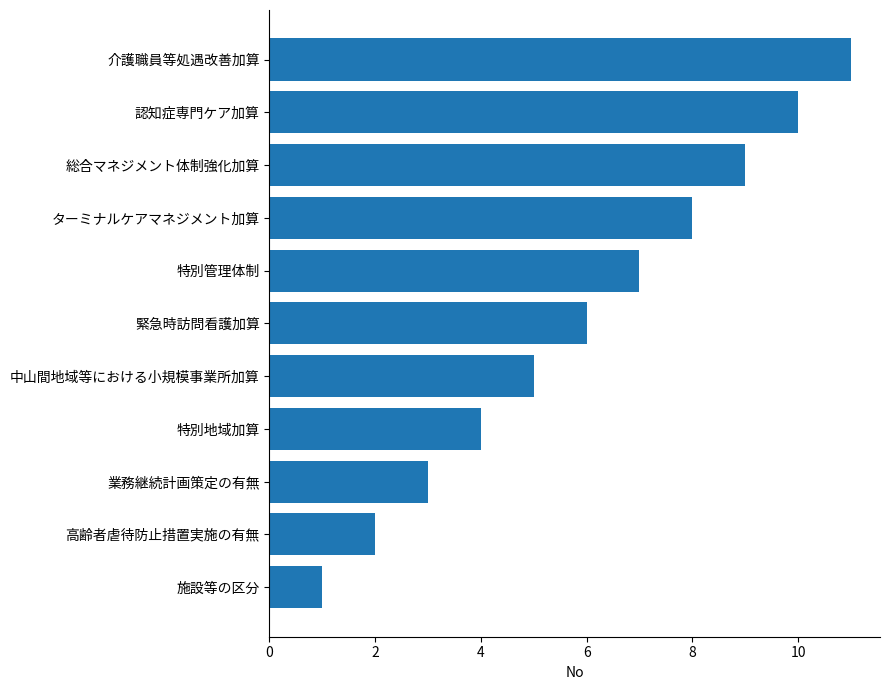

The value at 特別管理体制 is 4. True or false?

False